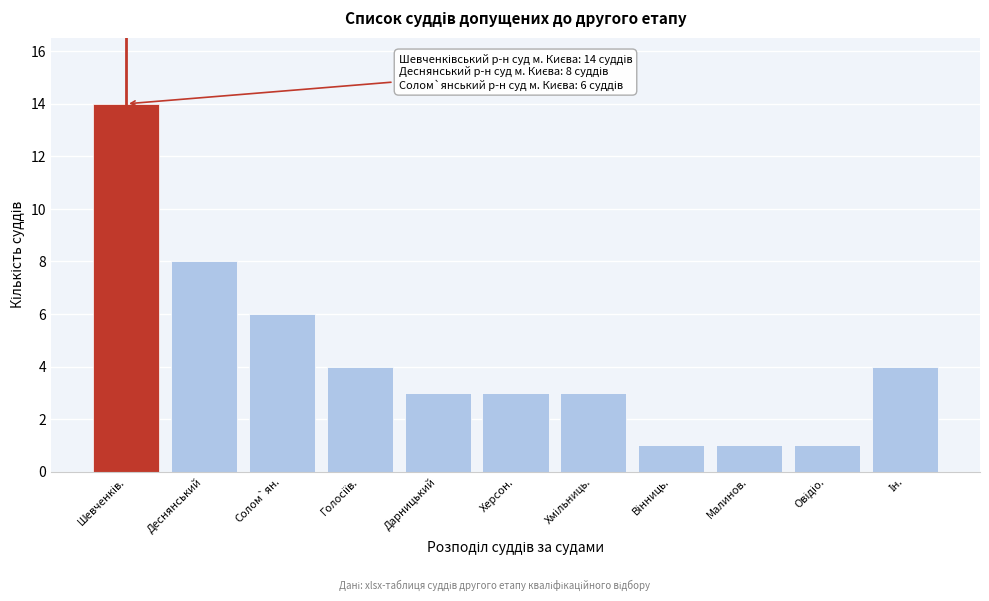

Reading right to left, what are all the values shown in this chart?

4	1	1	1	3	3	3	4	6	8	14